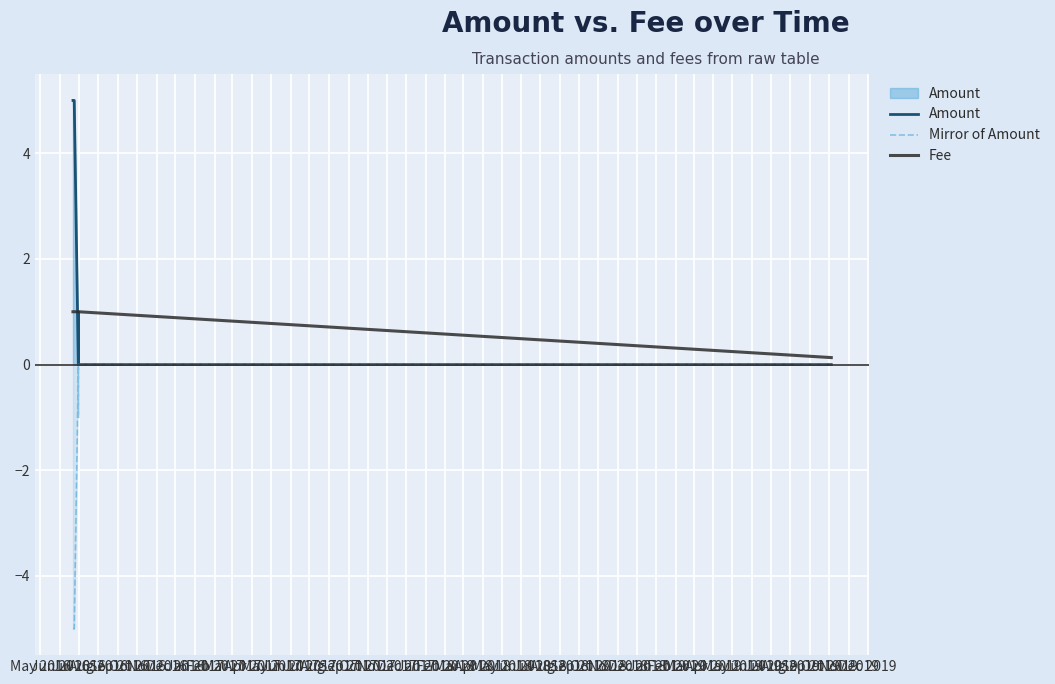

How many lines are shown in the chart?

3